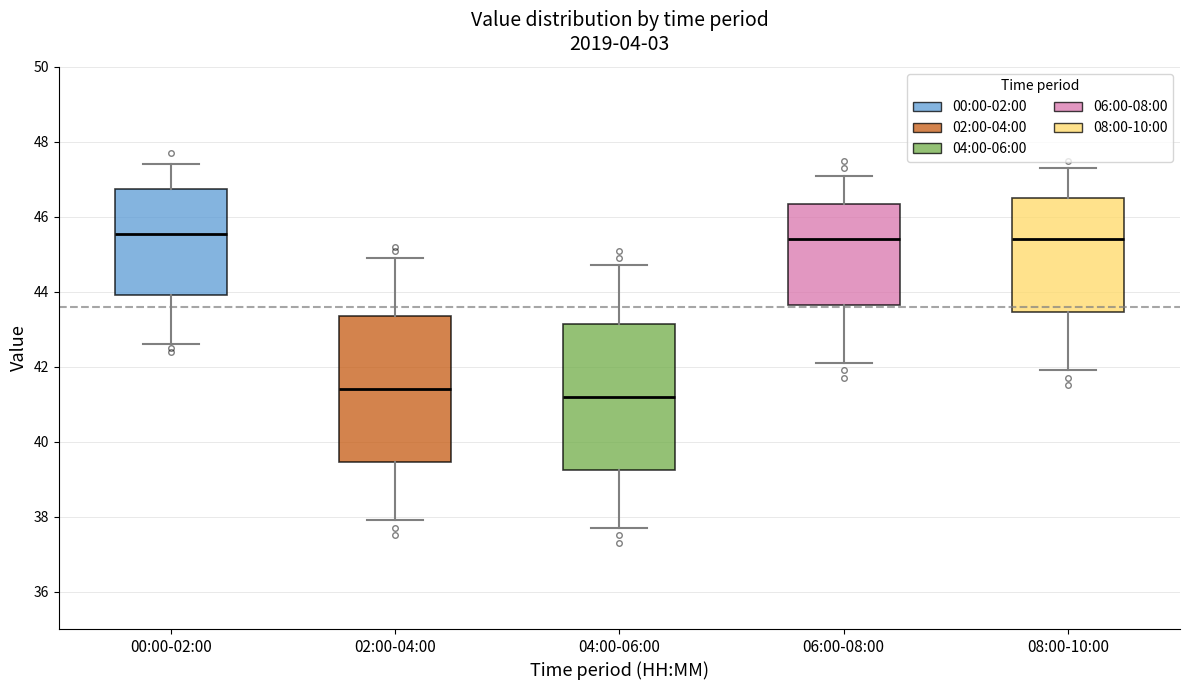

Where does the lower whisker of the box for 08:00-10:00 end on the y-axis? The values are not printed on the chart, so give them approximately, as read against the axis.

42.0